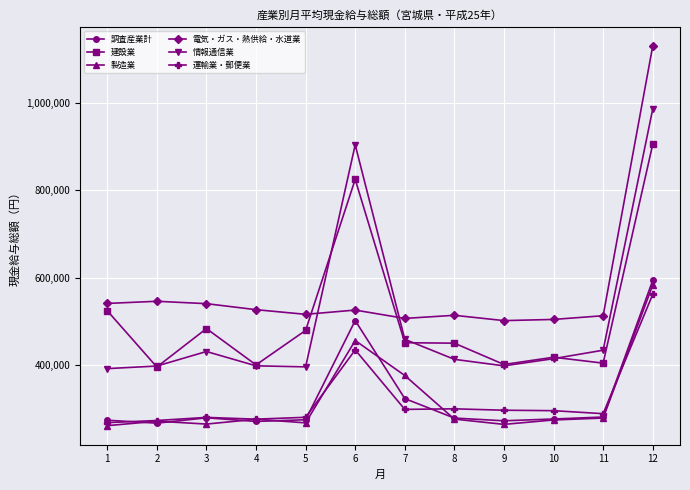

Which label corresponds to the largest value in the chart?

12